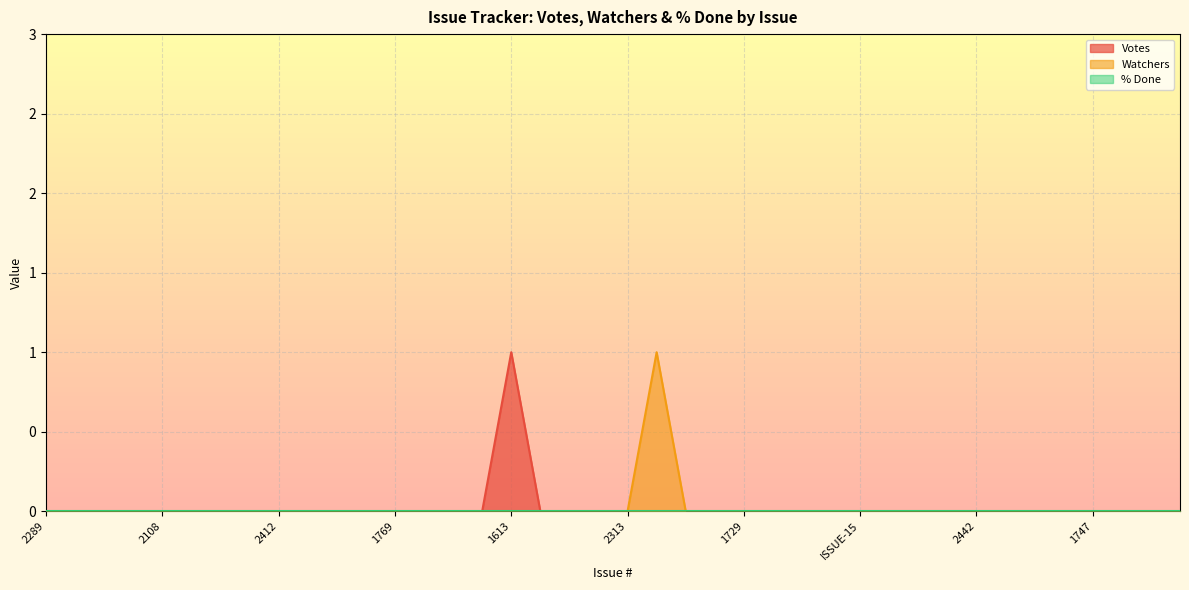

In Watchers, how many points are higher than both neighbors (excluding endpoints)?

1